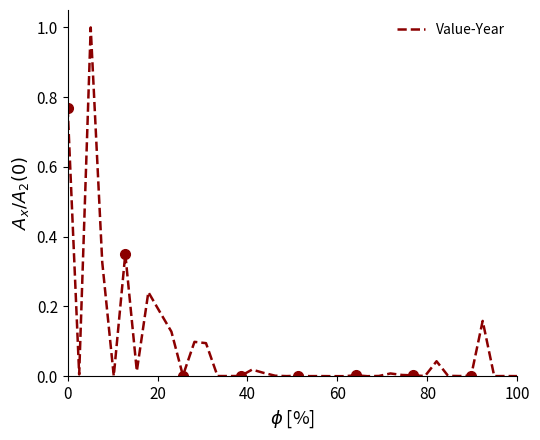

What is the maximum value for Value-Year?

1.0